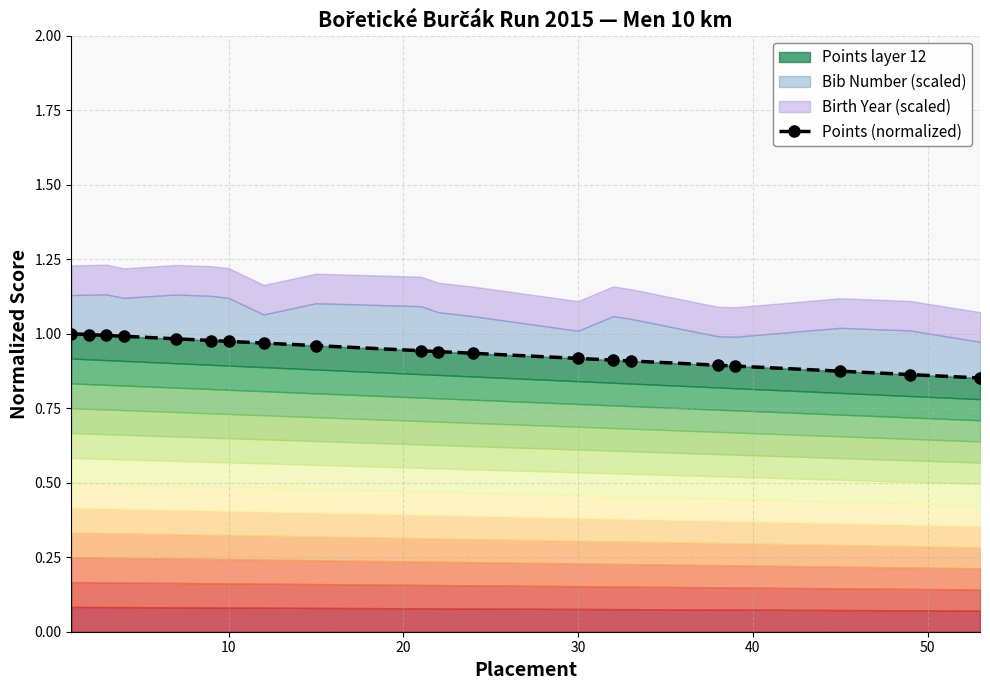

What is the average value?

0.9